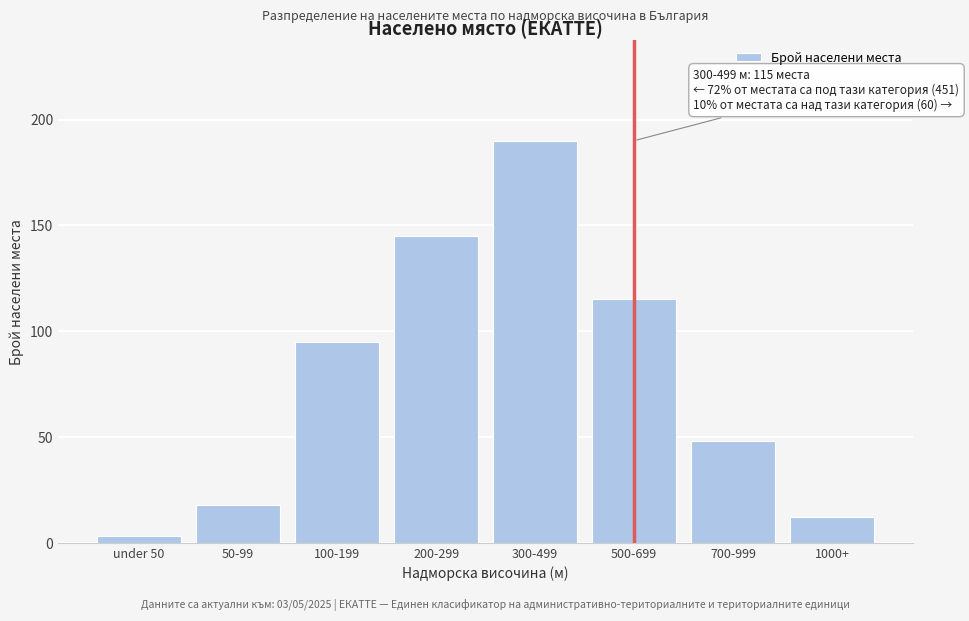

Reading right to left, extract all data points from this chart.

12	48	115	190	145	95	18	3